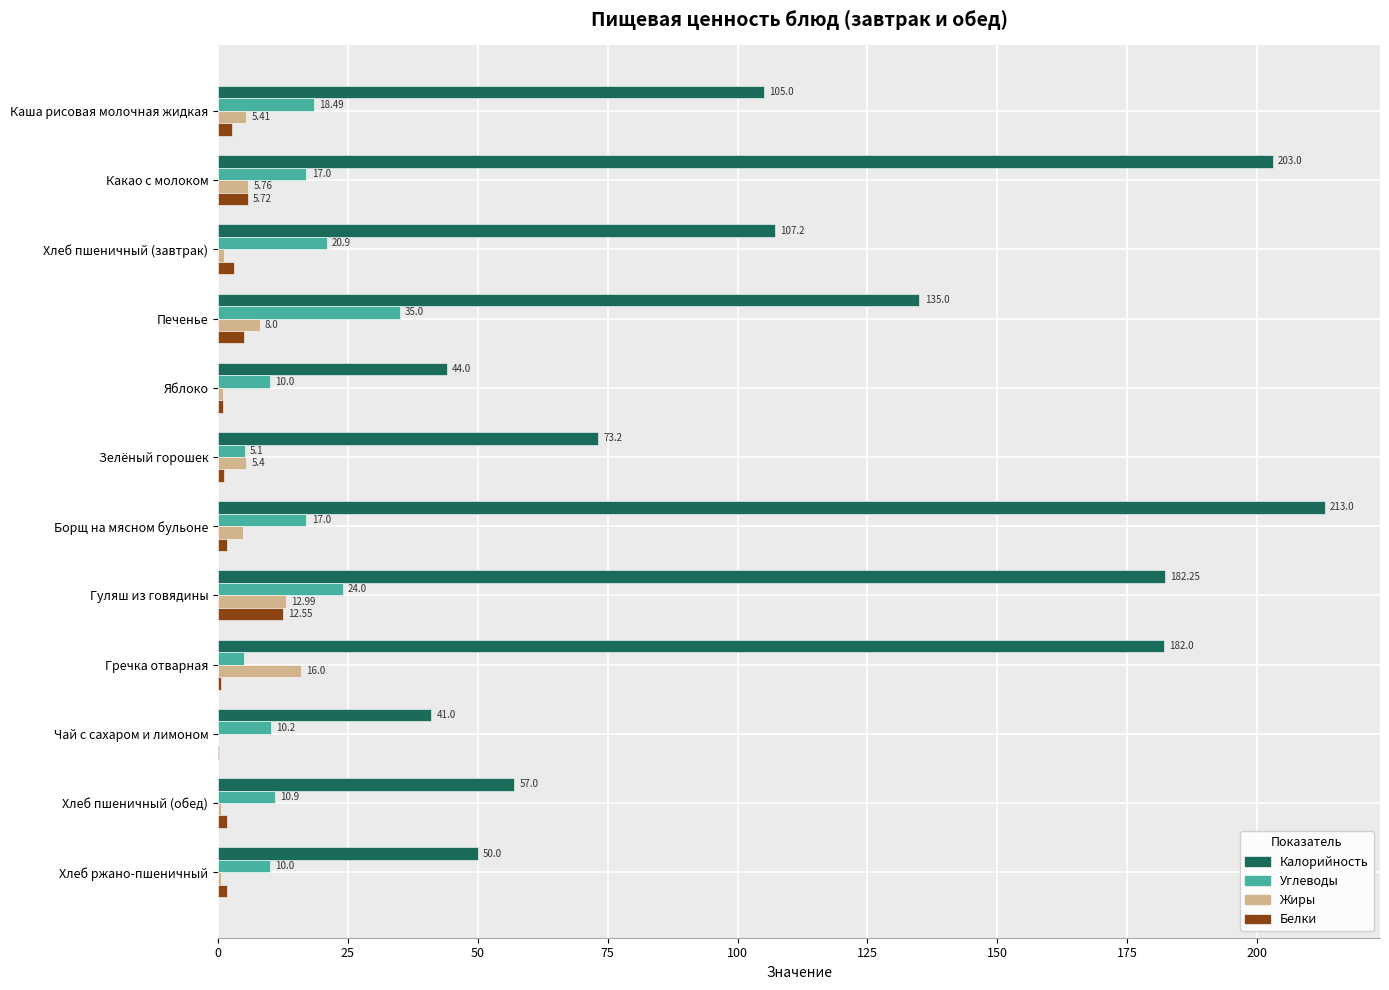

Which series has the largest total across all categories?

Калорийность